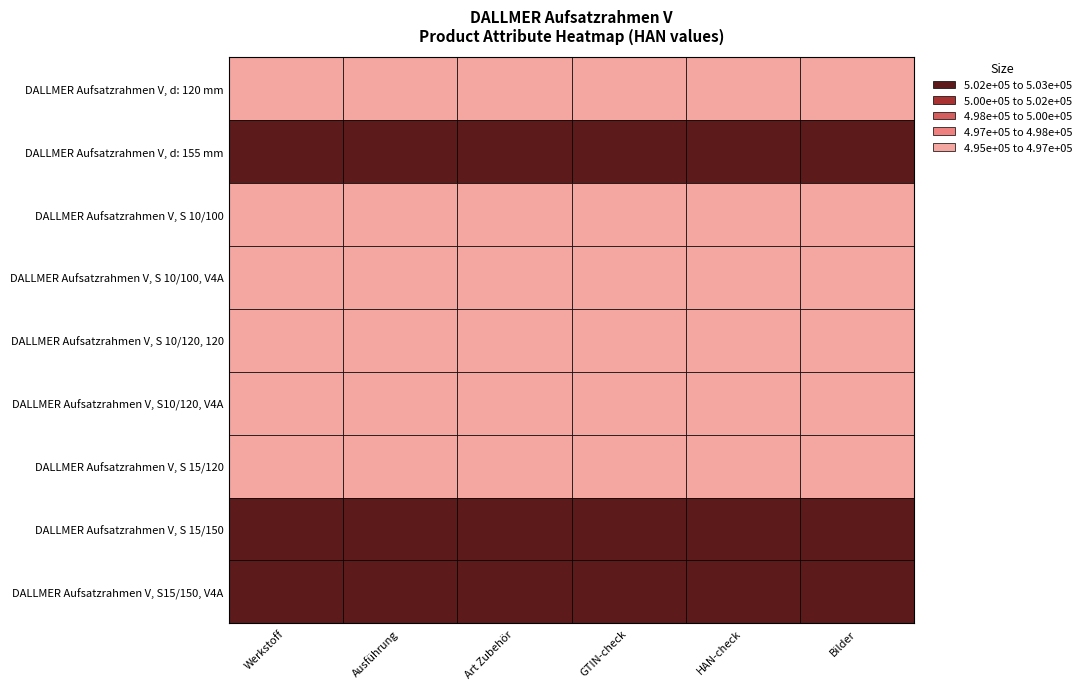

At 3, list the series in order from largest to smallest.

DALLMER Aufsatzrahmen V, S15/150, V4A, DALLMER Aufsatzrahmen V, d: 155 mm, DALLMER Aufsatzrahmen V, S 15/150, DALLMER Aufsatzrahmen V, S 10/100, V4A, DALLMER Aufsatzrahmen V, S10/120, V4A, DALLMER Aufsatzrahmen V, d: 120 mm, DALLMER Aufsatzrahmen V, S 10/120, 120, DALLMER Aufsatzrahmen V, S 15/120, DALLMER Aufsatzrahmen V, S 10/100